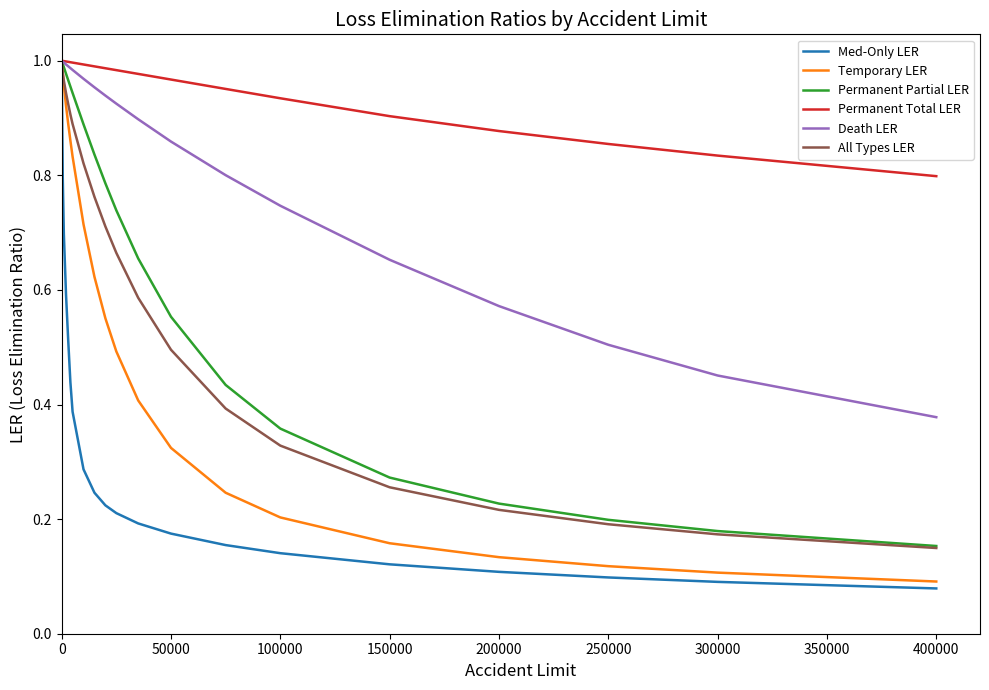

What is the lowest value of the Permanent Total LER series?

0.8